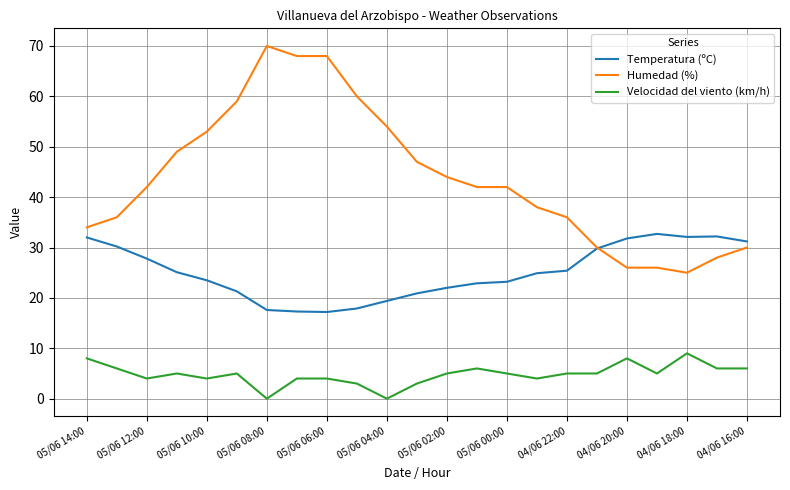

Is this an area chart (filled region under the line)?

No